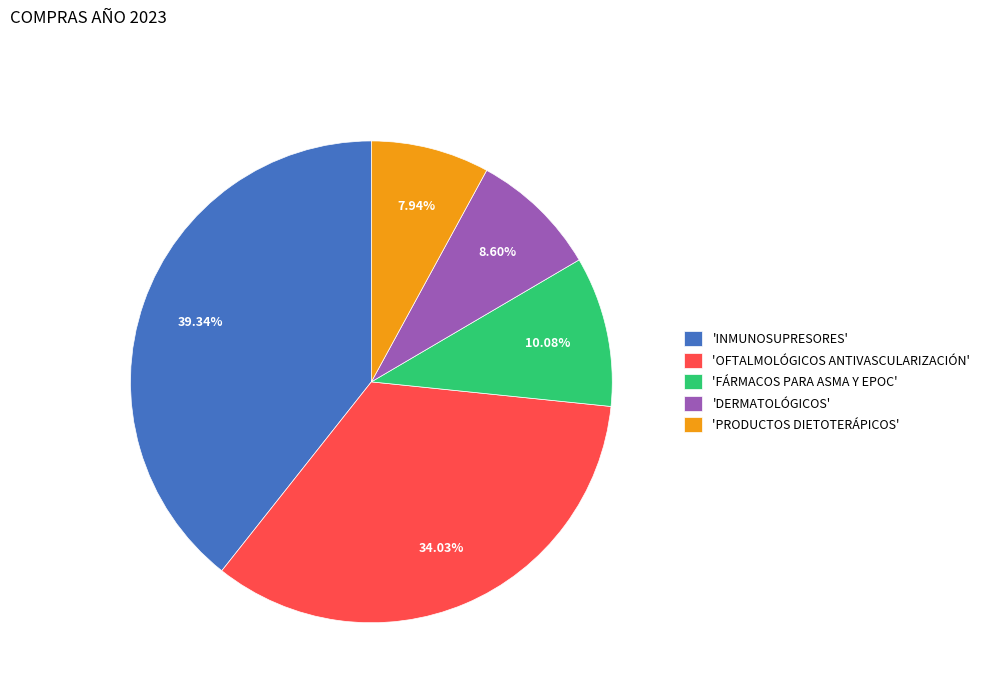

To the nearest percent, what is the difference between the largest and smallest slice percentages?

31%